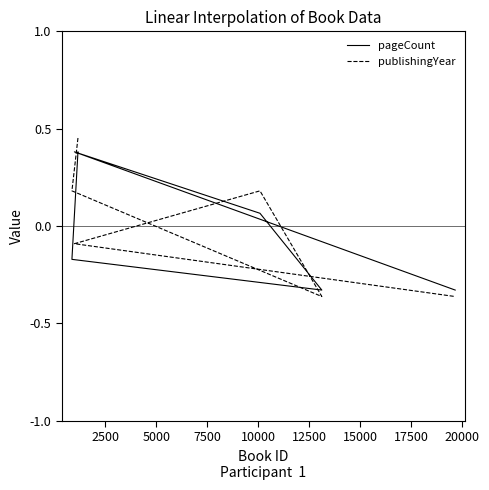

Which series changed the most between 5000 and 7500?

publishingYear